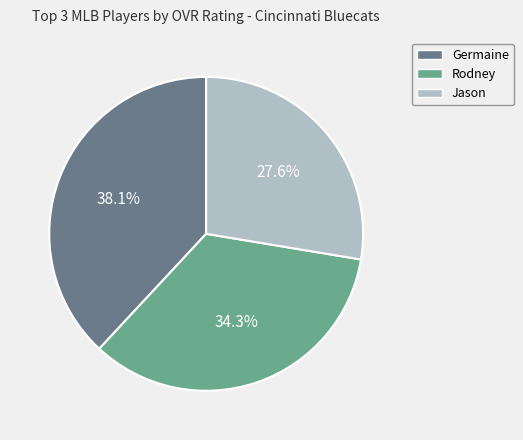

Between Germaine and Rodney, which is larger?

Germaine